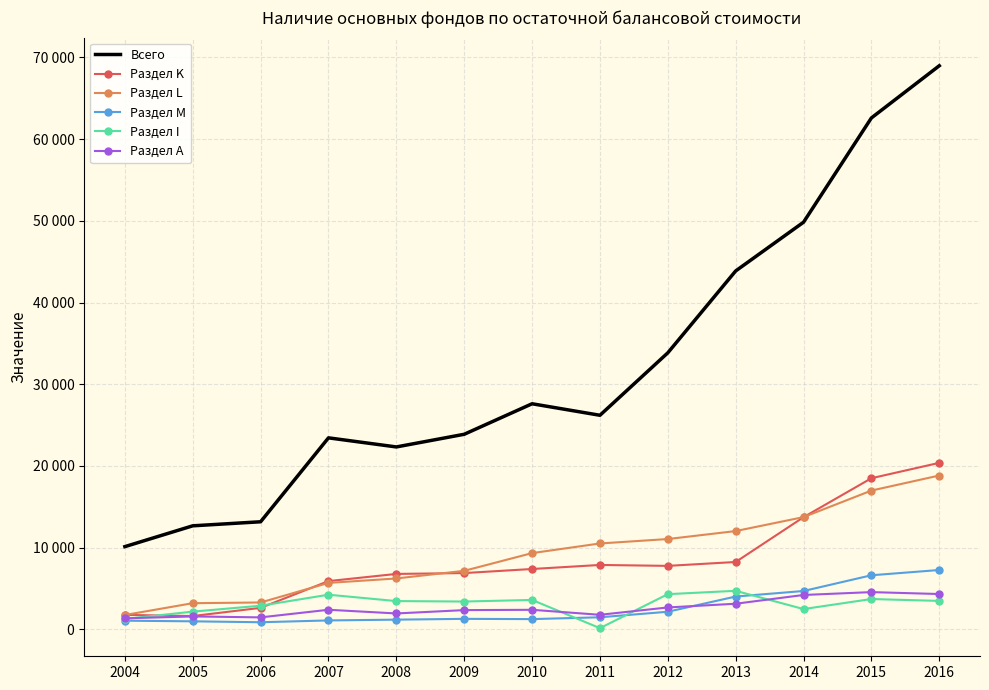

What are all the series names shown in the legend?

Всего, Раздел K, Раздел L, Раздел M, Раздел I, Раздел А